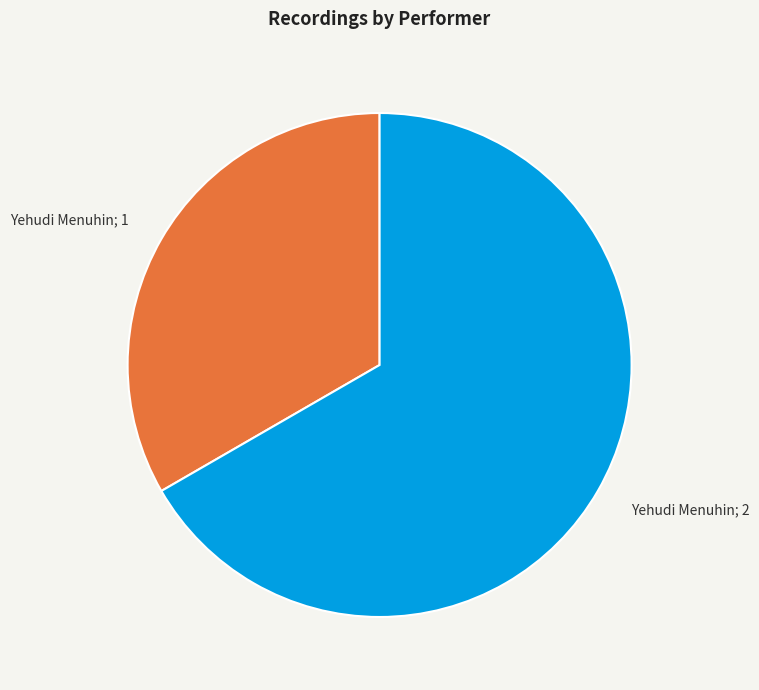

Is there a majority slice in this chart?

Yes